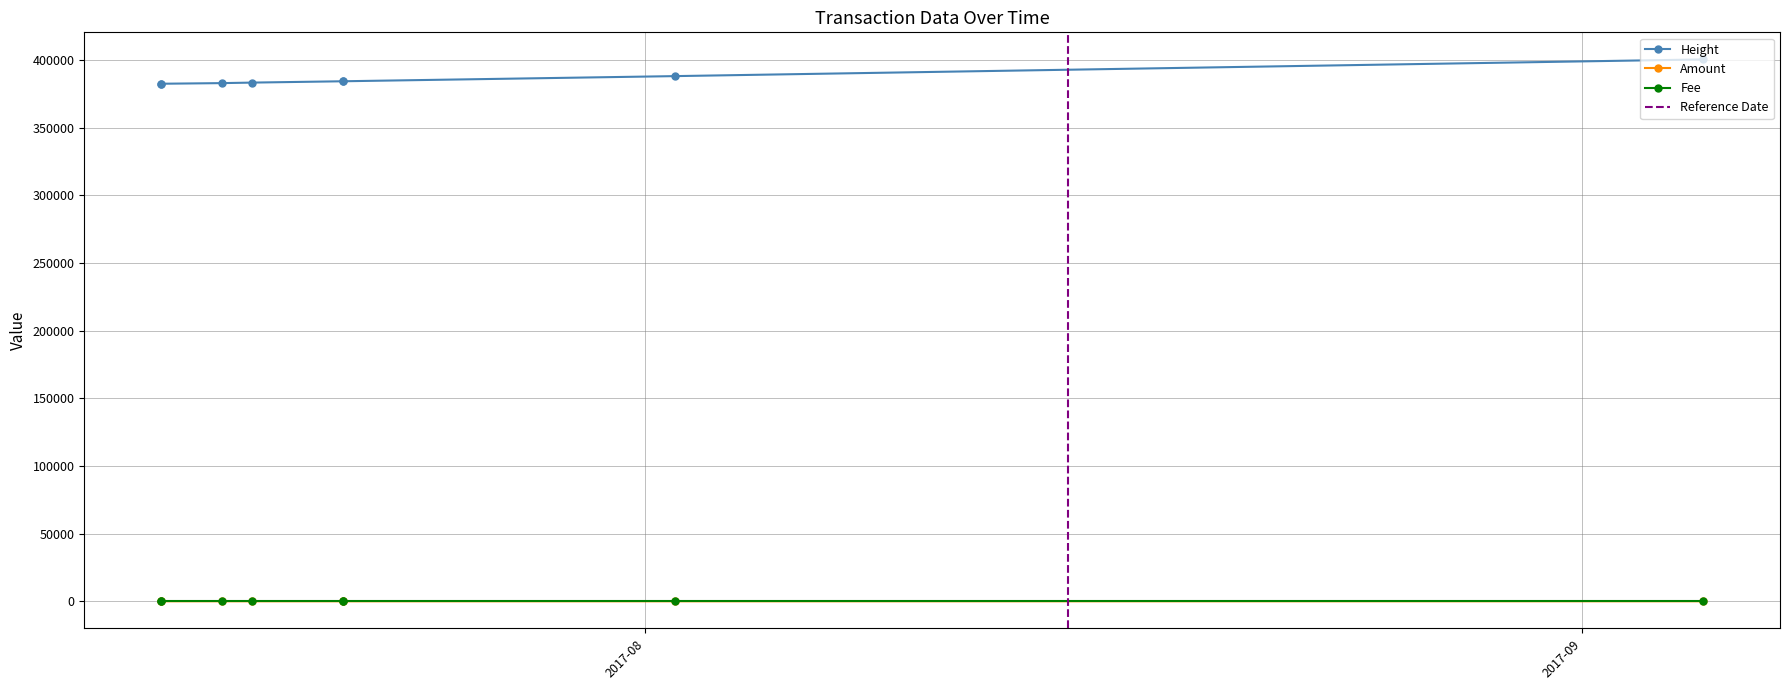

Which series has the largest range (max minus min)?

Height